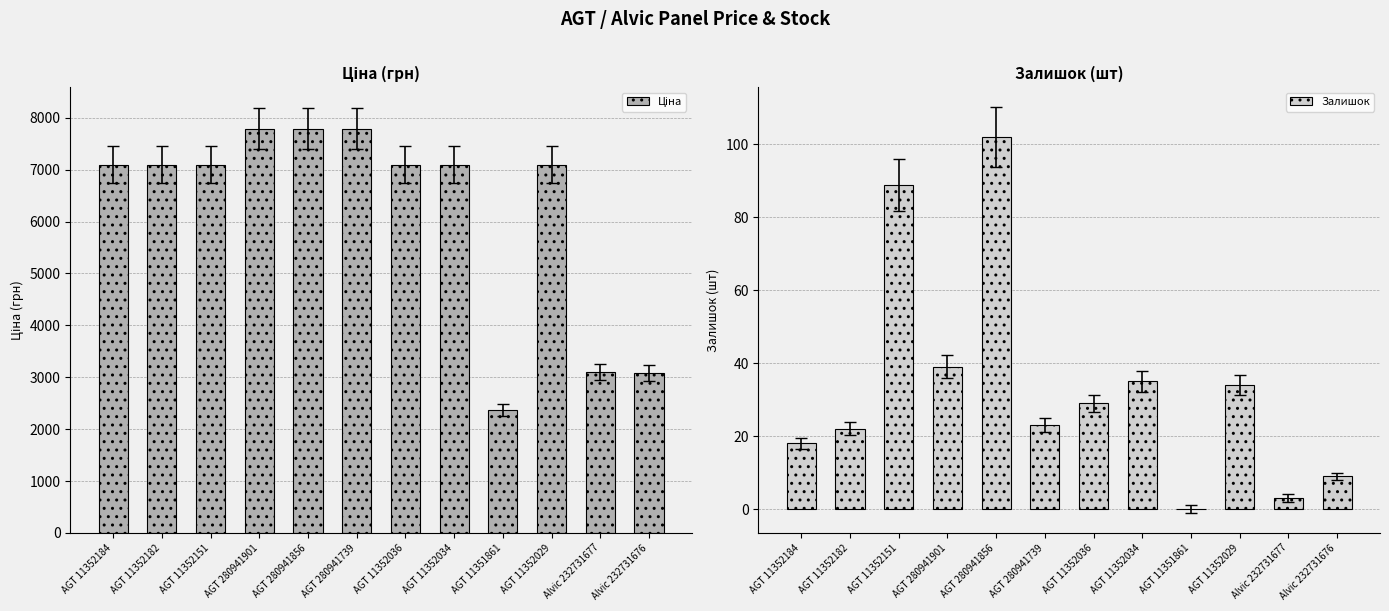

True or false: Залишок has a value of 102.0 at AGT 280941856.

True